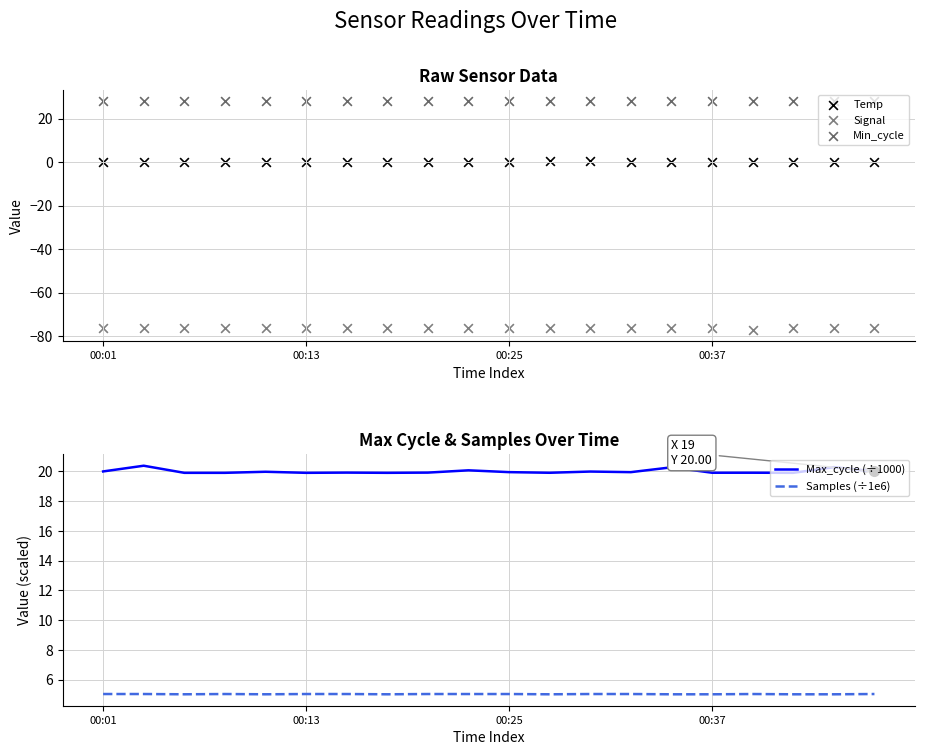

What are all the series names shown in the legend?

Temp, Signal, Min_cycle, Max_cycle (÷1000), Samples (÷1e6)